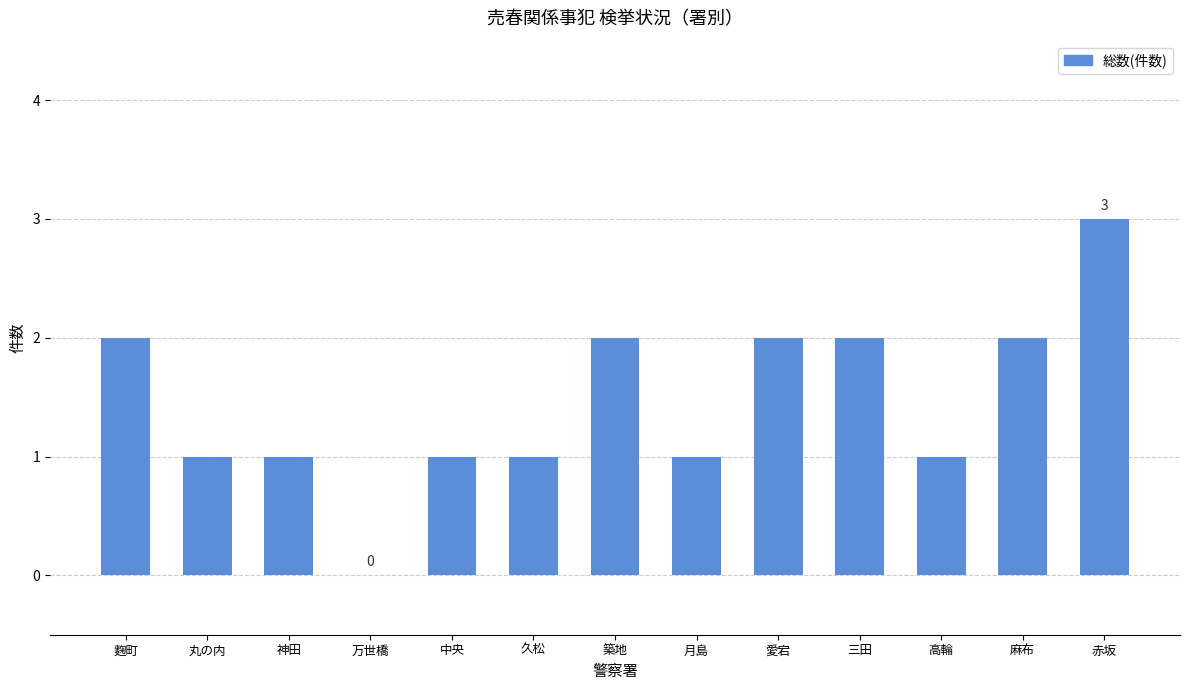

What is the maximum value shown in the chart?

3